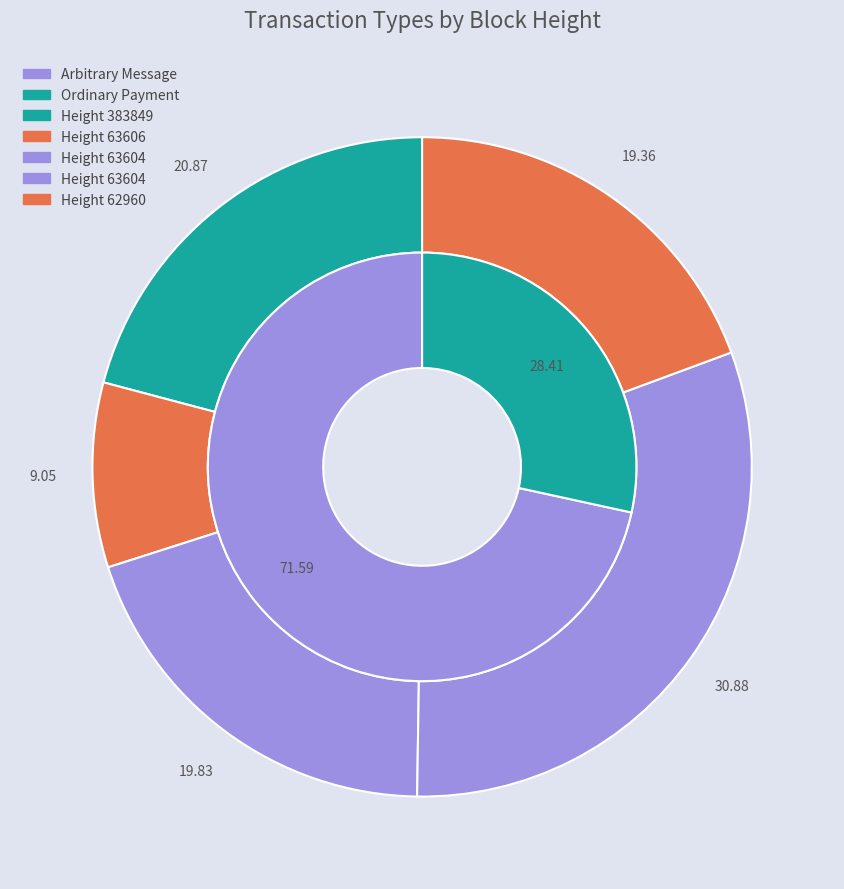

To the nearest percent, what portion does 63604 represent?

20%